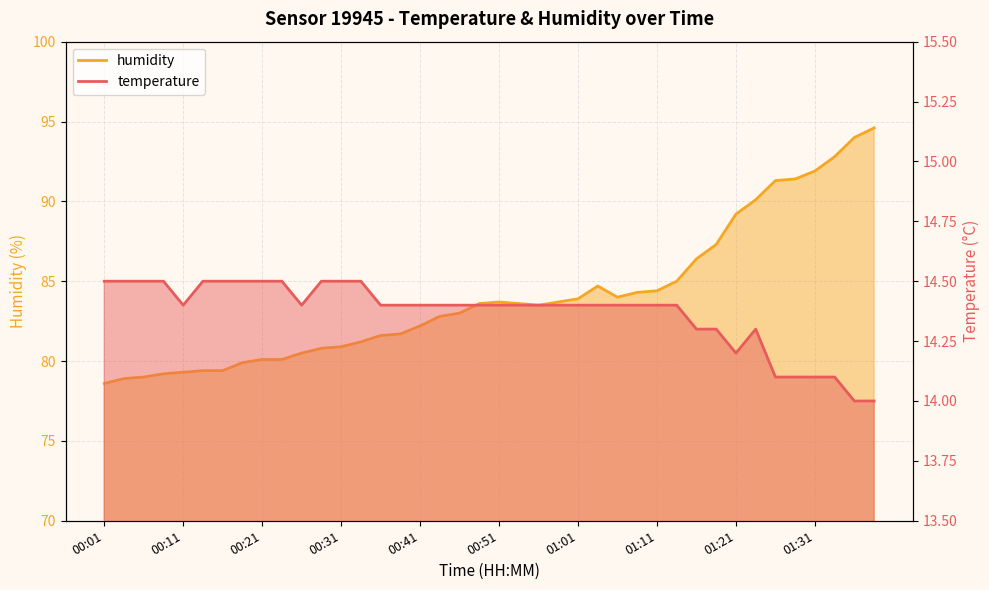

At which label is temperature closest to 14?

01:36